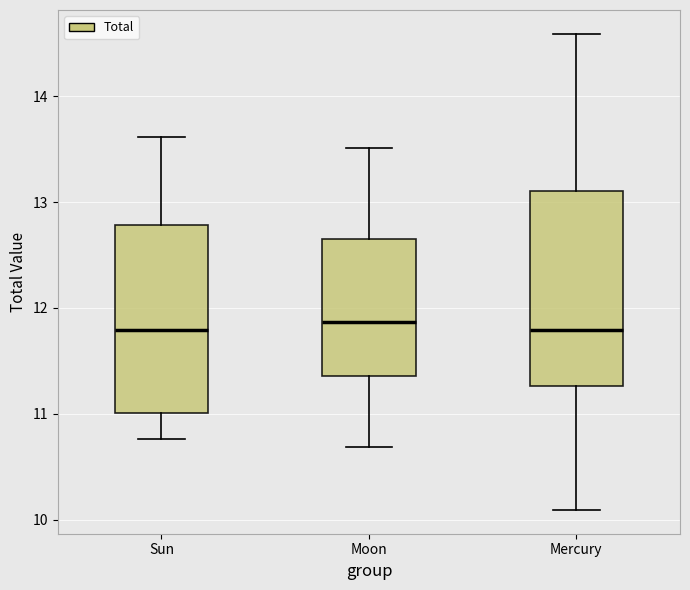

Reading left to right, transcribe this box plot: for each box, give where its median line is, the range the box spans, and where its two whiskers end, as read against the y-axis. The values are not printed on the chart, so give them approximately, as read against the axis.

Sun: median 11.8, box 11.0 to 12.8, whiskers 10.8 to 13.6
Moon: median 11.9, box 11.4 to 12.6, whiskers 10.7 to 13.5
Mercury: median 11.8, box 11.3 to 13.1, whiskers 10.1 to 14.6